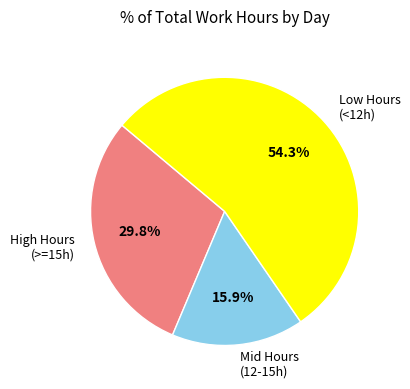

What is the total percentage of Mid Hours (12-15h) and High Hours (>=15h)?

45.7%